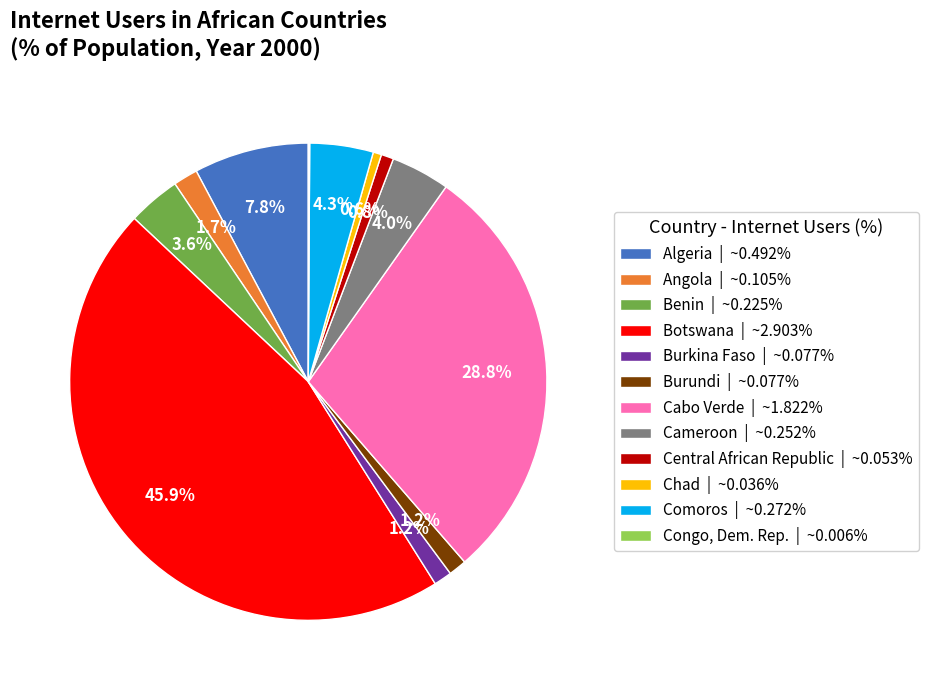

Is there a majority slice in this chart?

No